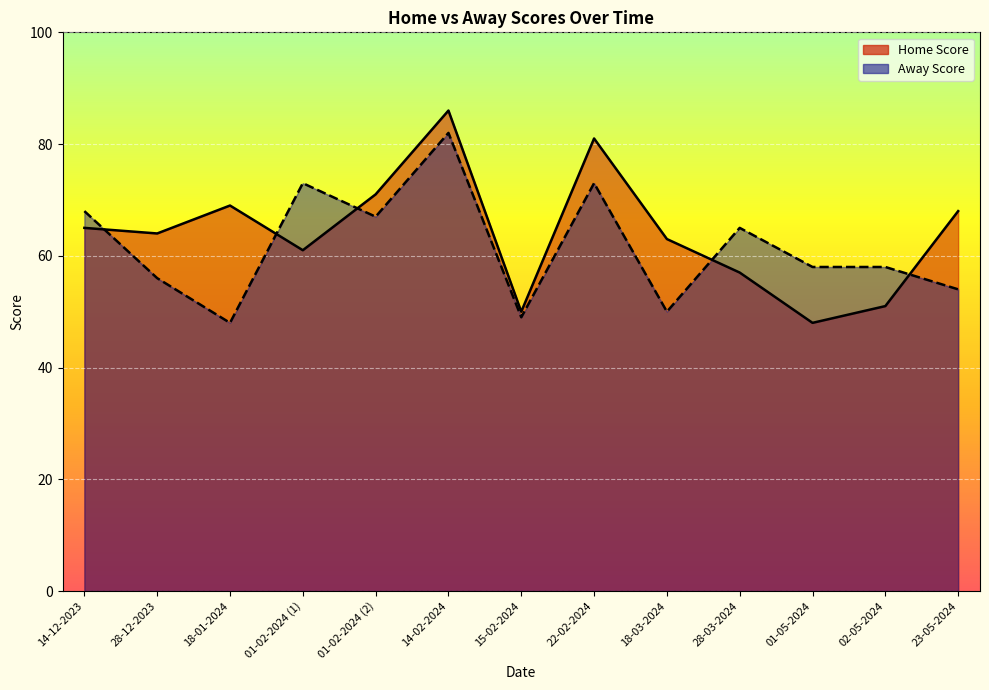

True or false: Home Score has a value of 42 at 28-12-2023.

False